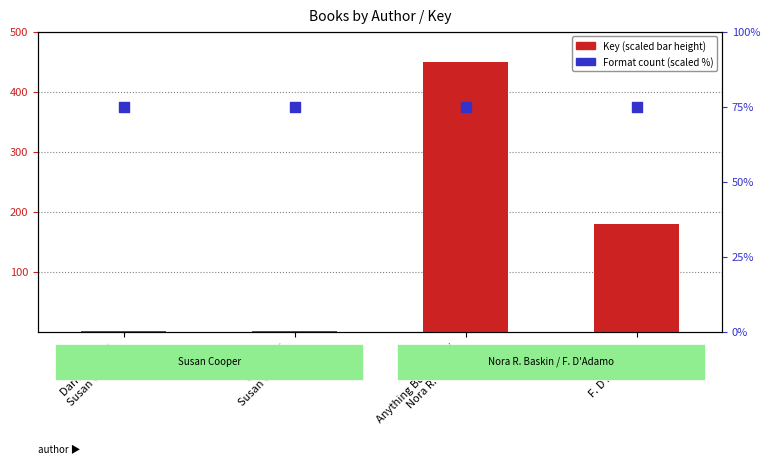

At which category is the sum across all series the highest?

Anything But Typical
Nora R. Baskin